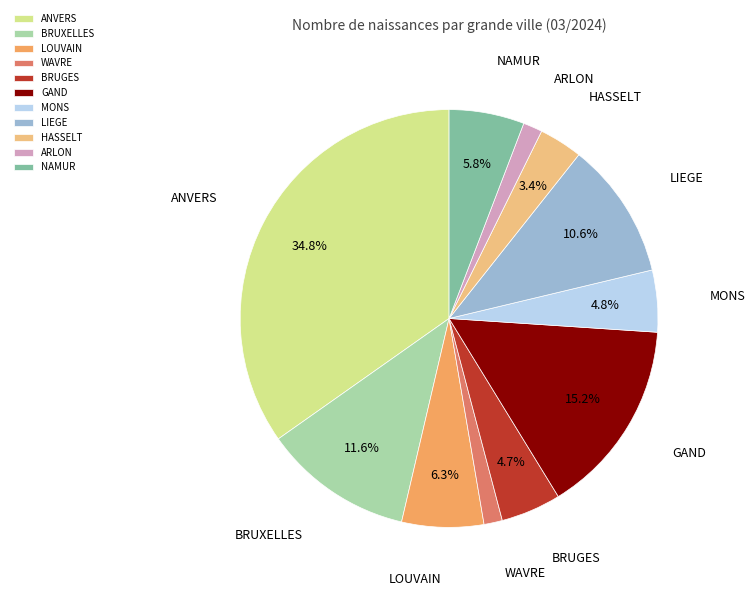

Count the number of slices in the pie.

11